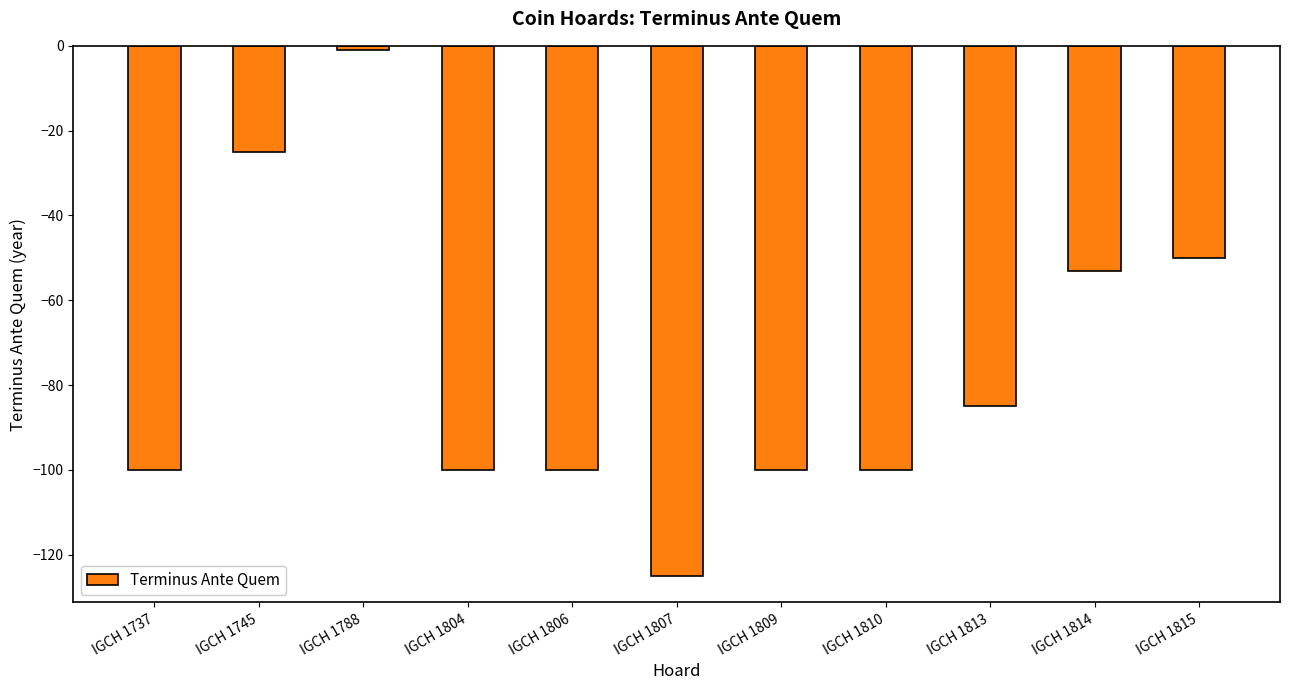

Reading left to right, what are all the values shown in this chart?

IGCH 1737=-100	IGCH 1745=-25	IGCH 1788=-1	IGCH 1804=-100	IGCH 1806=-100	IGCH 1807=-125	IGCH 1809=-100	IGCH 1810=-100	IGCH 1813=-85	IGCH 1814=-53	IGCH 1815=-50